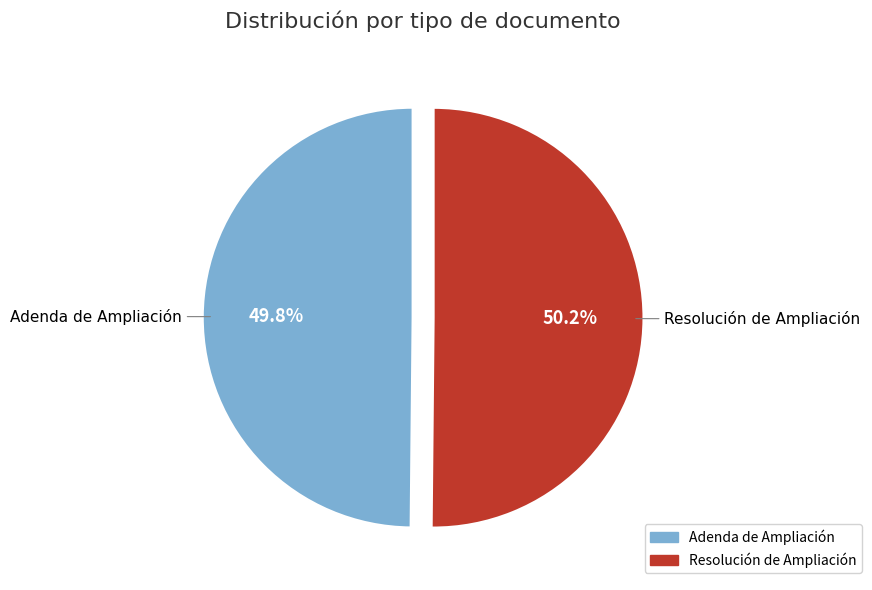

To the nearest percent, what is the average slice percentage?

50%